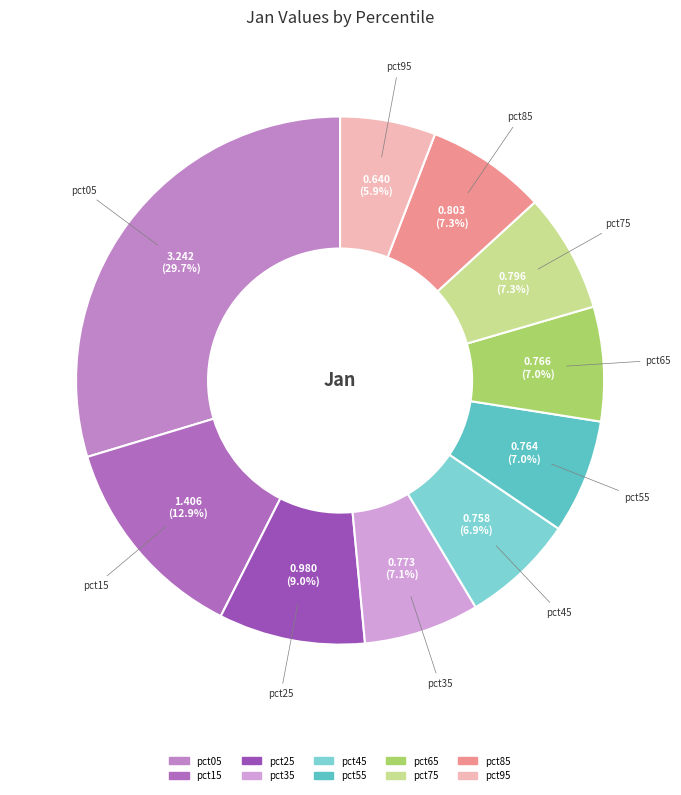

To the nearest percent, what is the combined percentage of pct35 and pct85?

14%